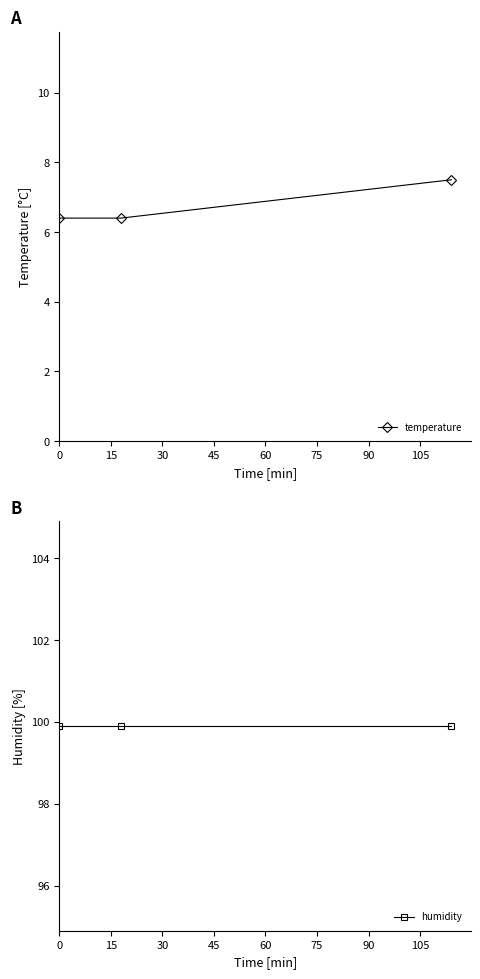

Count the number of categories in the chart.

3